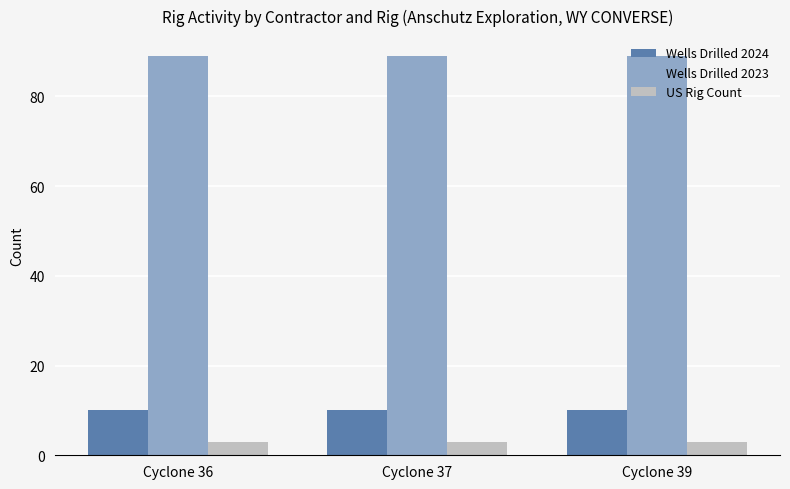

What are all the series names shown in the legend?

Wells Drilled 2024, Wells Drilled 2023, US Rig Count